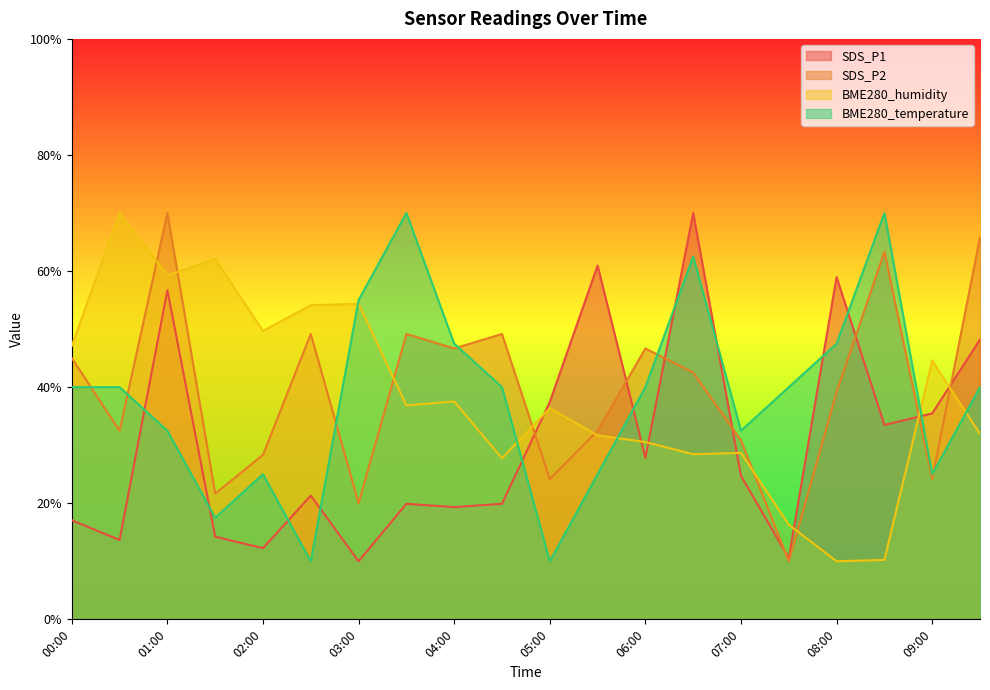

At which label does BME280_temperature first exceed 39?

00:00